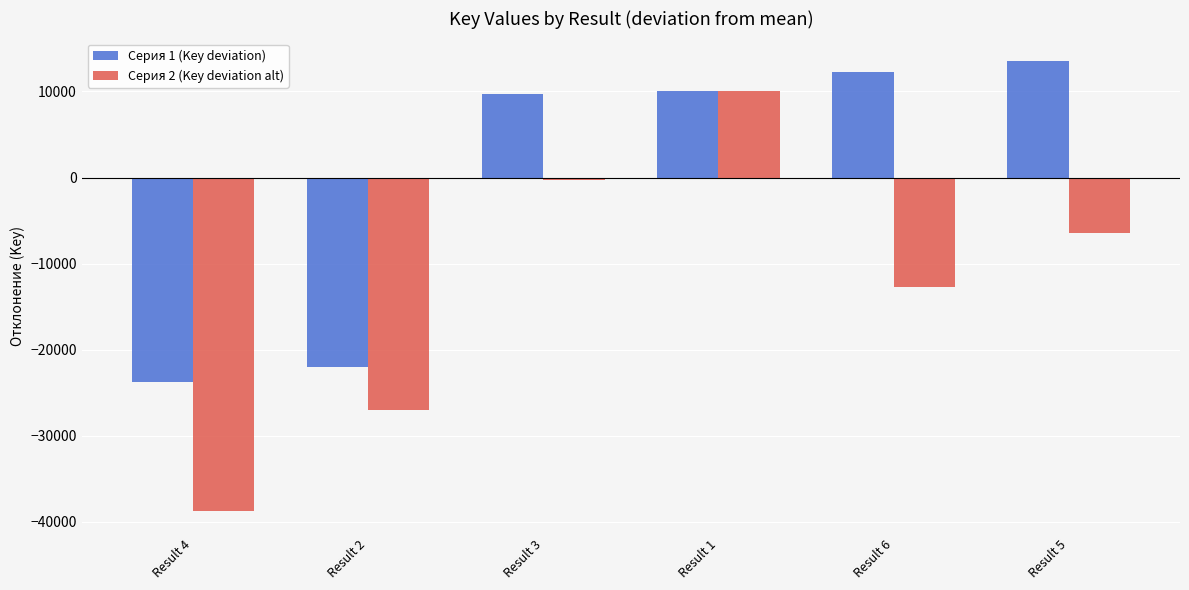

Rank the series by their average value, from lowest to highest.

Серия 2 (Key deviation alt), Серия 1 (Key deviation)